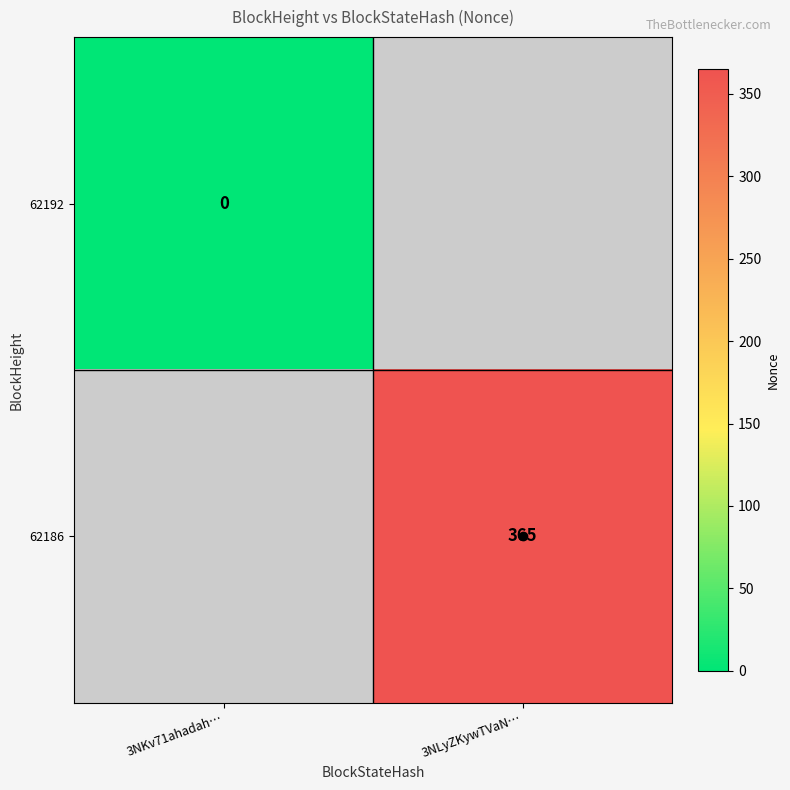

What is the spread (max minus min) of values at 3NKv71ahadah…?

1